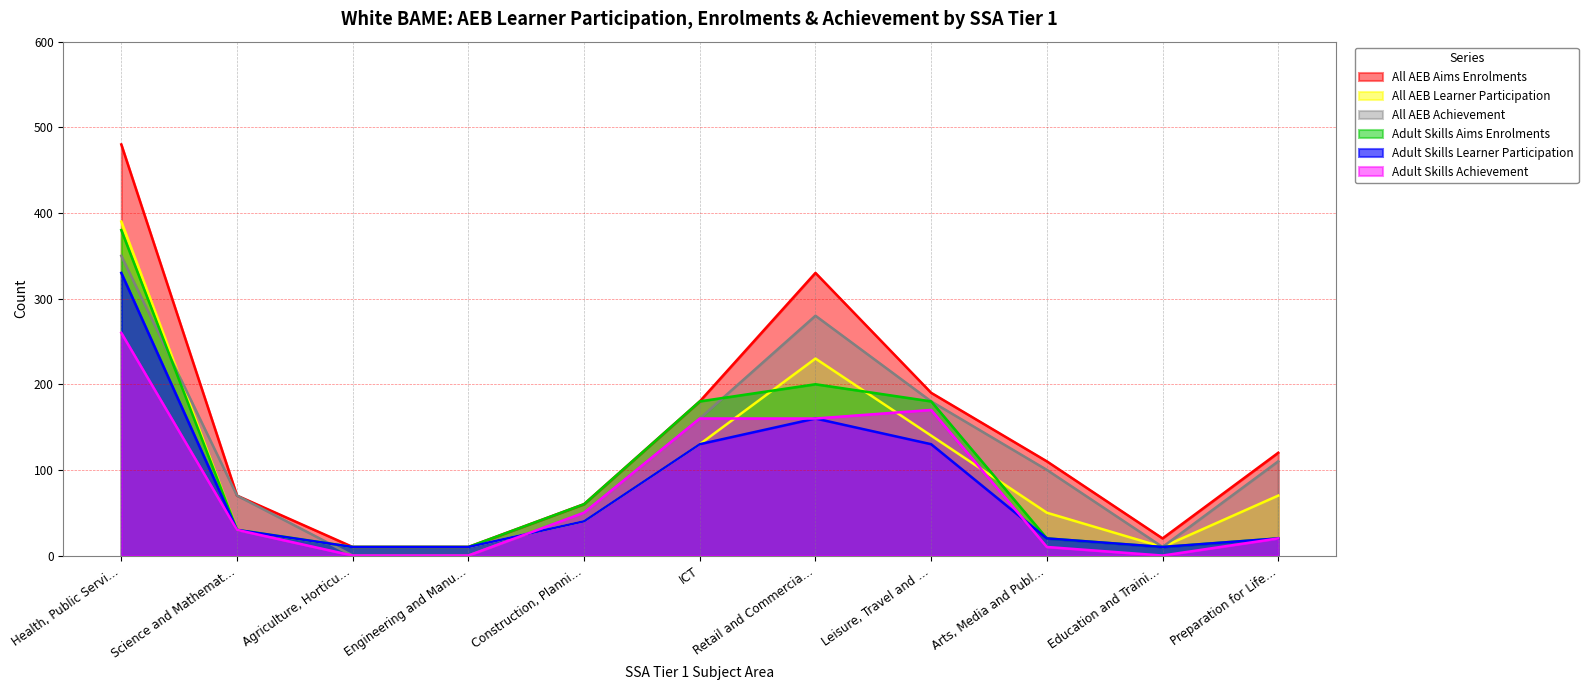

True or false: All AEB Achievement has a value of 0 at Engineering and Manu….

True